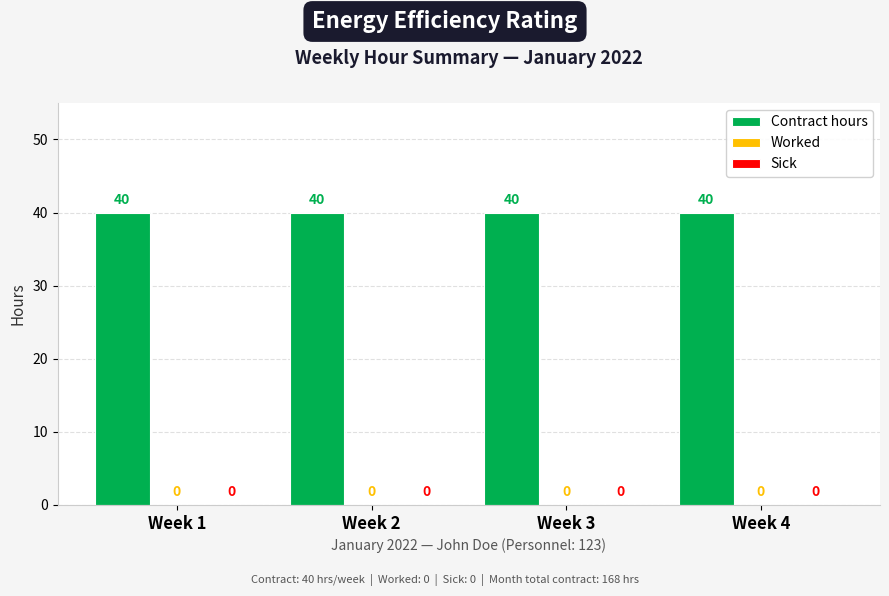

What is the spread (max minus min) of values at Week 4?

40